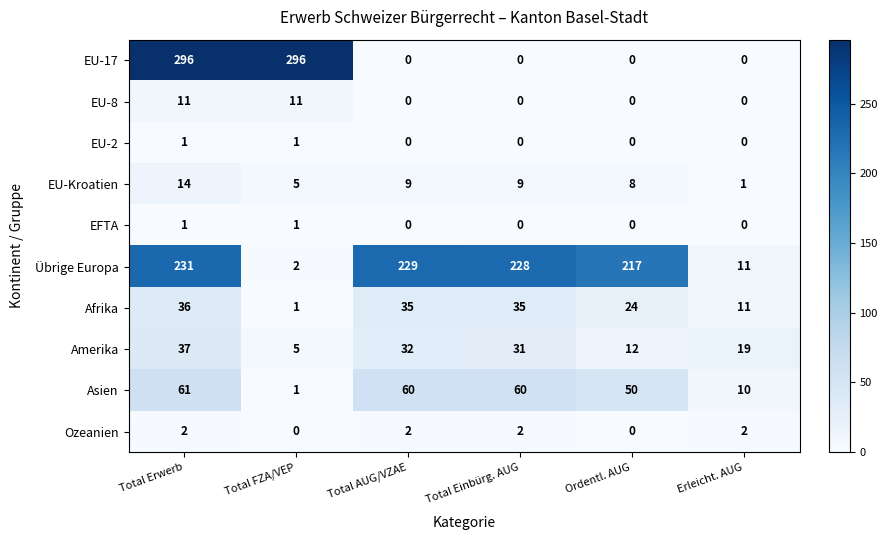

Count the number of data series in this chart.

10